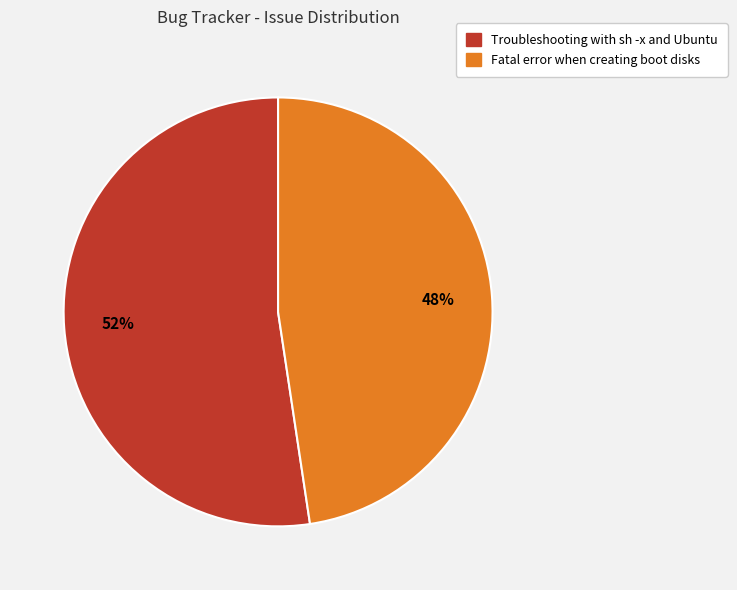

True or false: Fatal error when creating boot disks accounts for 56% of the total.

False